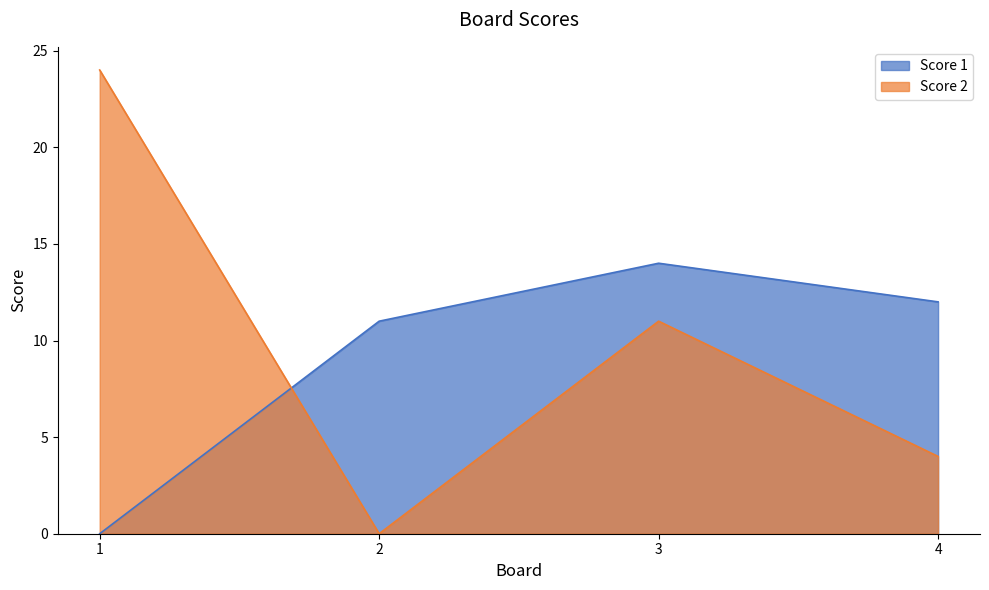

The value of Score 2 at 1 is 43. True or false?

False